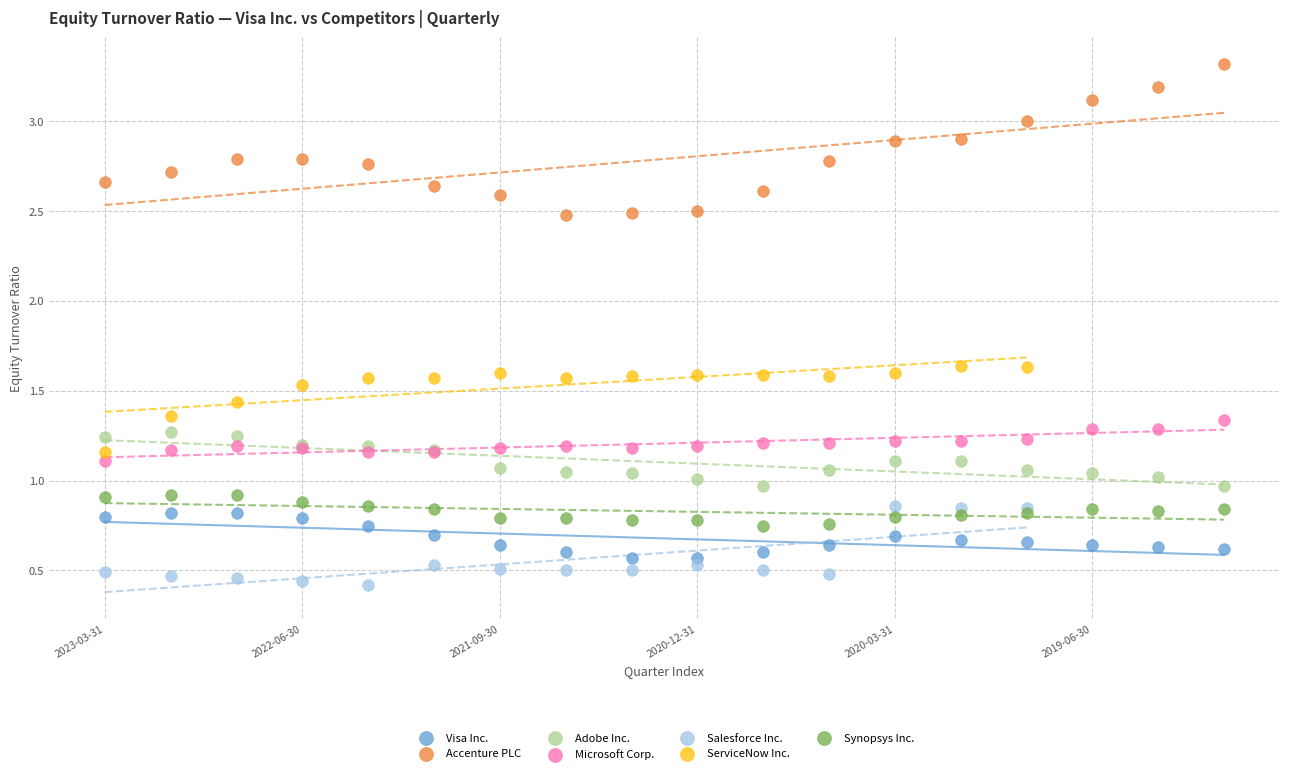

Which series has the largest Y range (max minus min)?

Accenture PLC